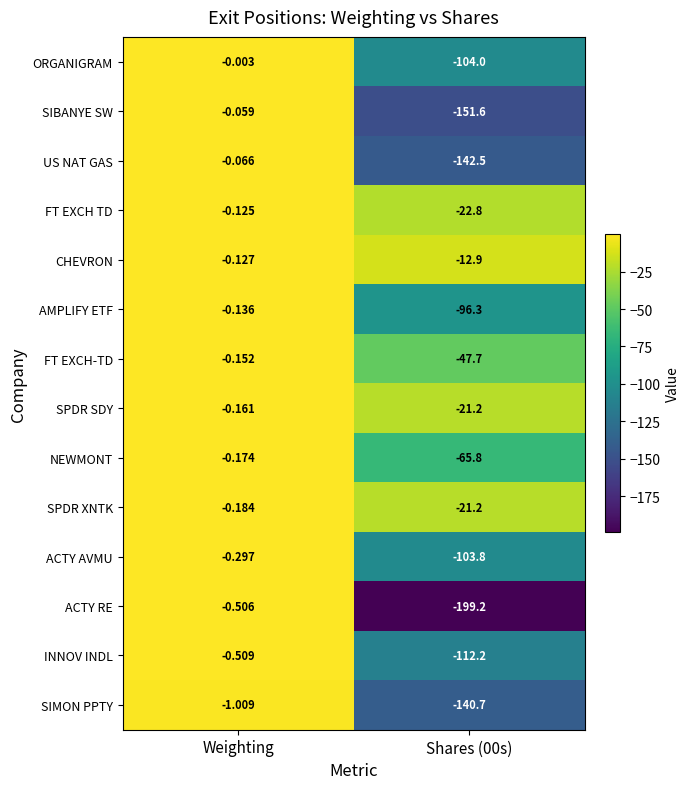

Which series has the largest total across all categories?

CHEVRON